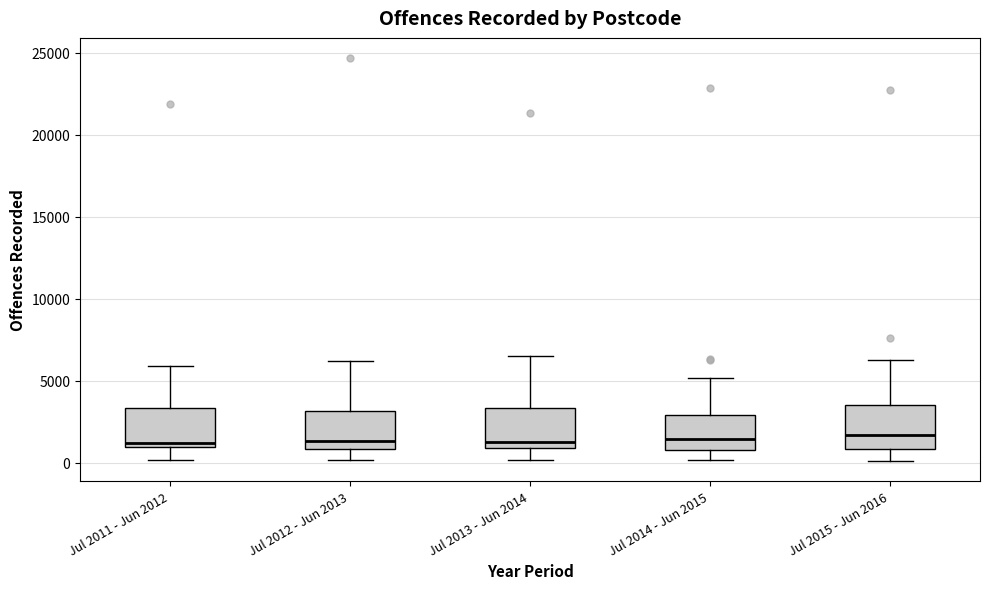

Where does the median line of the box for Jul 2014 - Jun 2015 sit on the y-axis? The values are not printed on the chart, so give them approximately, as read against the axis.

1500